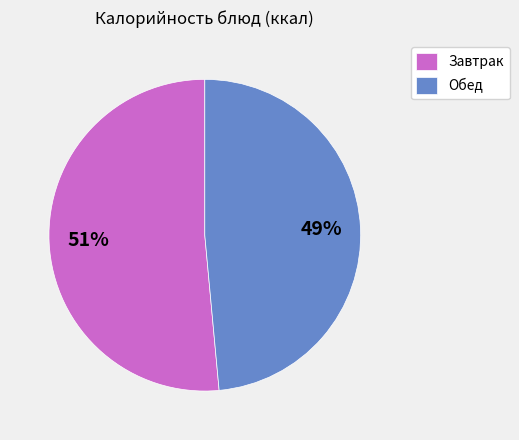

What percentage is the Завтрак slice, to the nearest percent?

51%